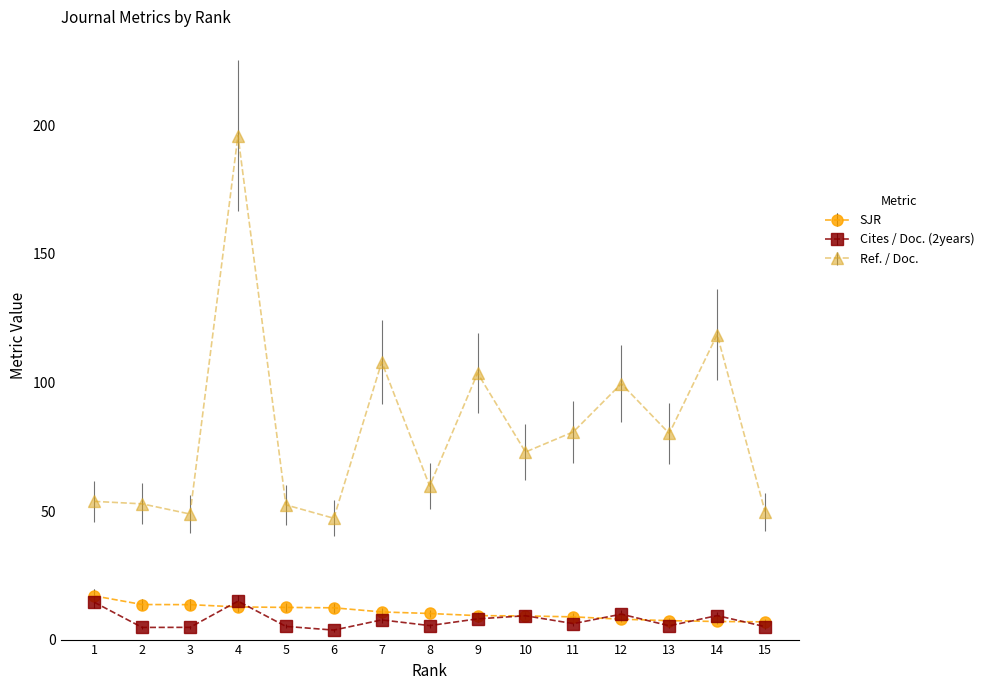

What is the difference between the second highest and second lowest values in the SJR series?

6.6